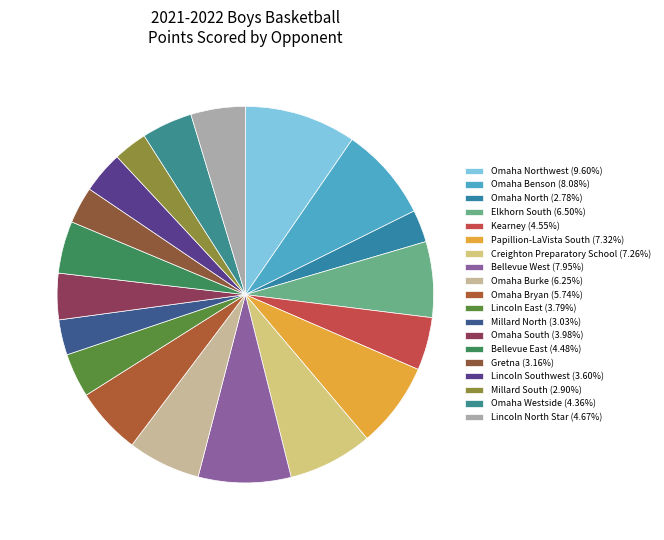

How many segments does this pie chart have?

19